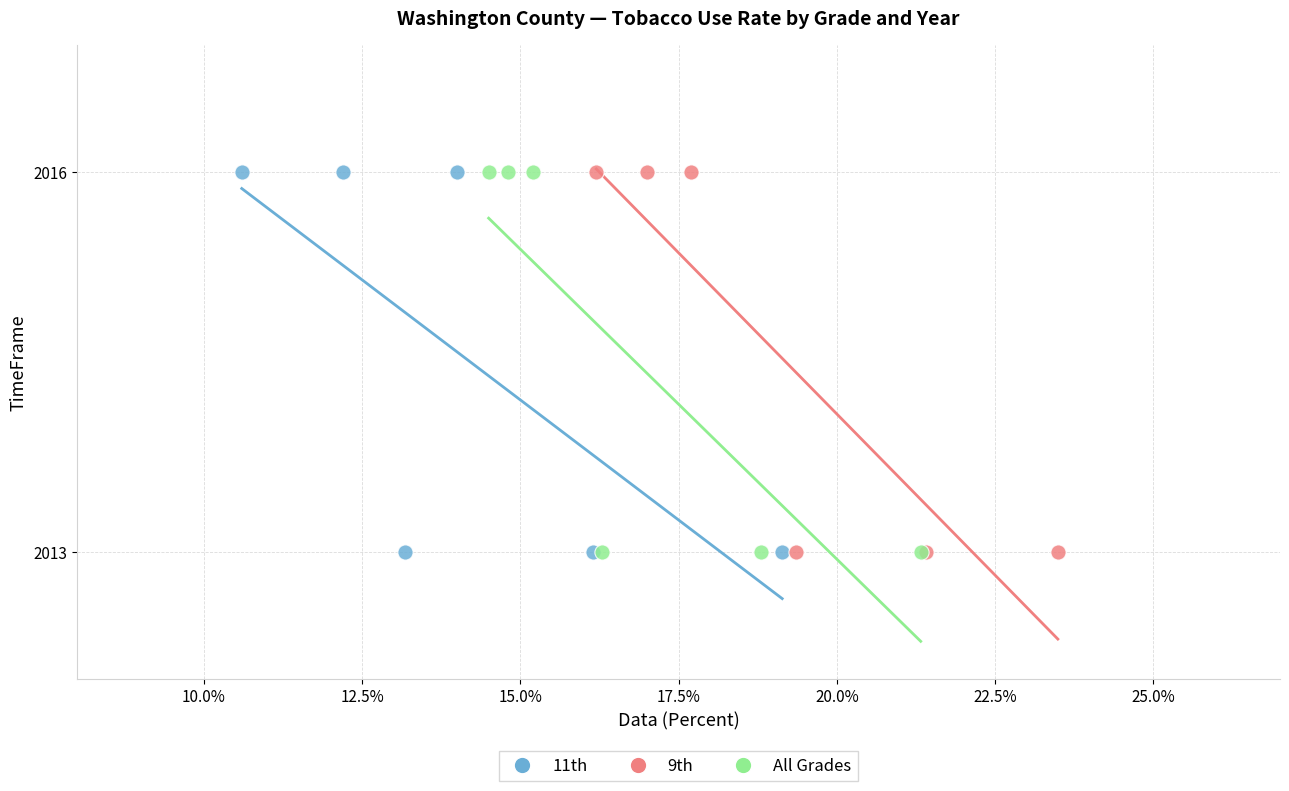

What are all the series names shown in the legend?

11th, 9th, All Grades